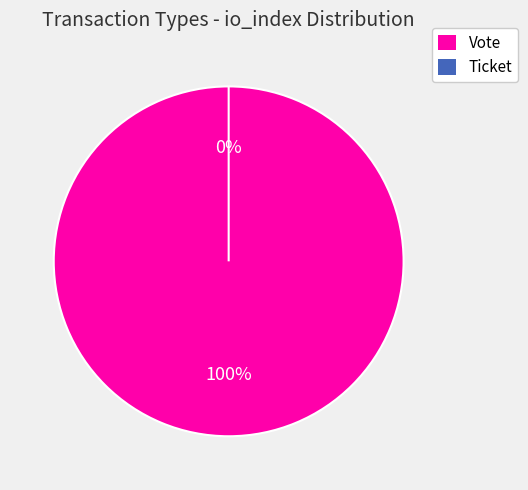

Which category accounts for the majority?

Vote